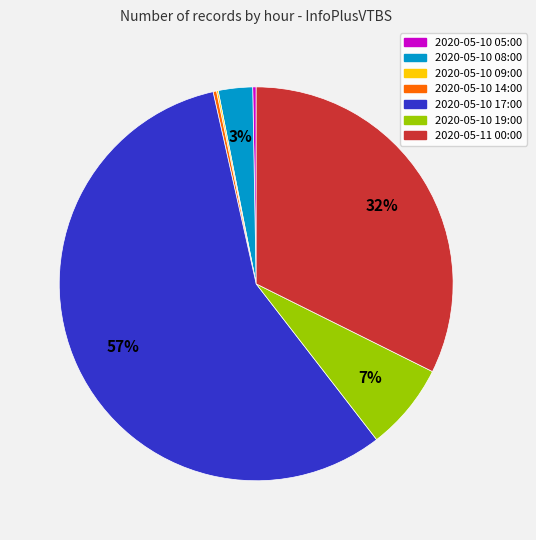

Which has a higher value, 2020-05-10 19:00 or 2020-05-10 14:00?

2020-05-10 19:00